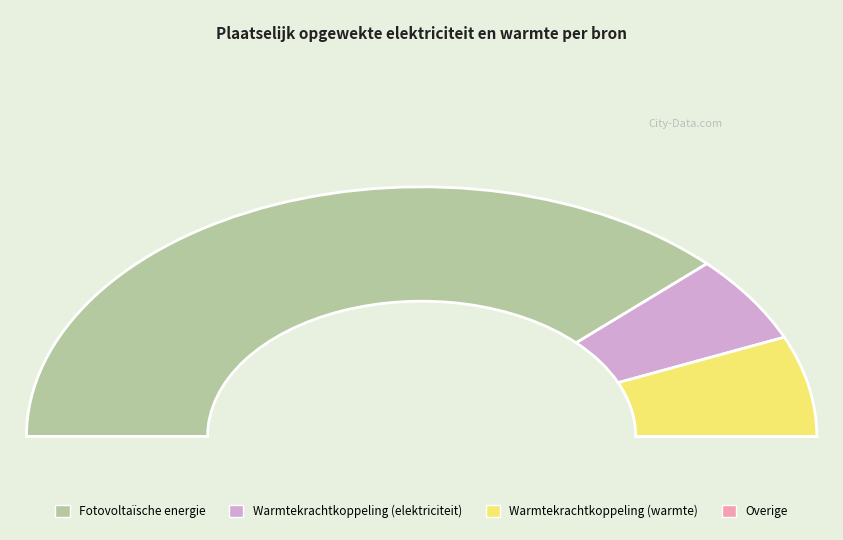

Which slice is the largest?

Fotovoltaïsche energie